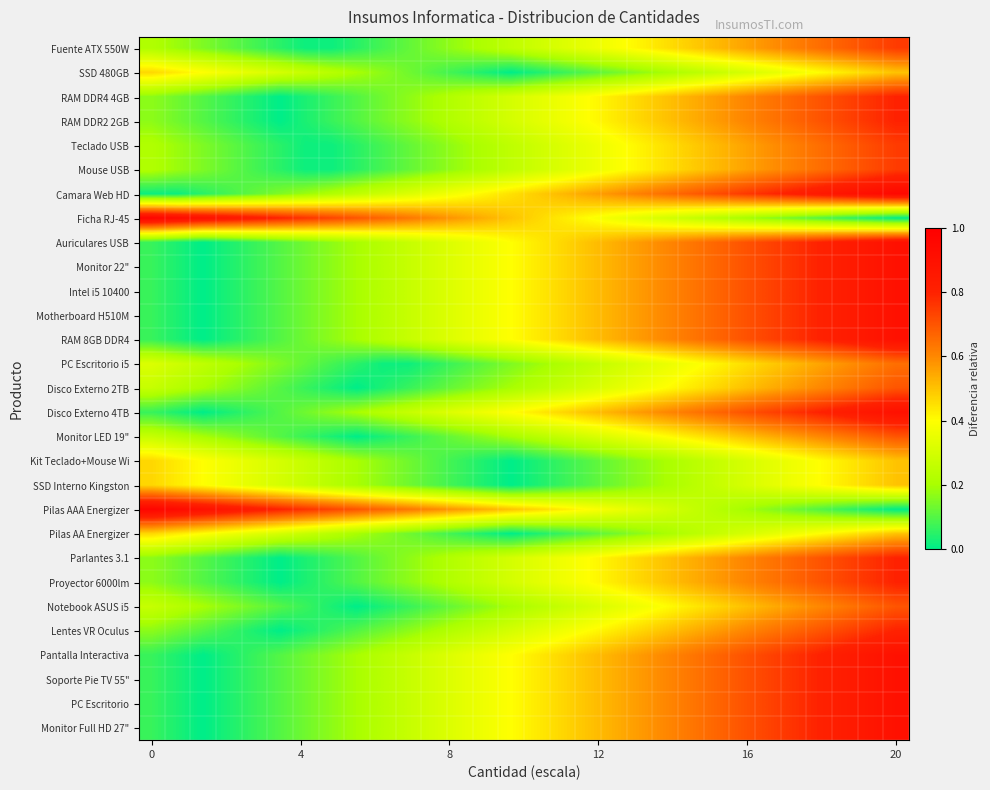

How many series are shown in this chart?

29